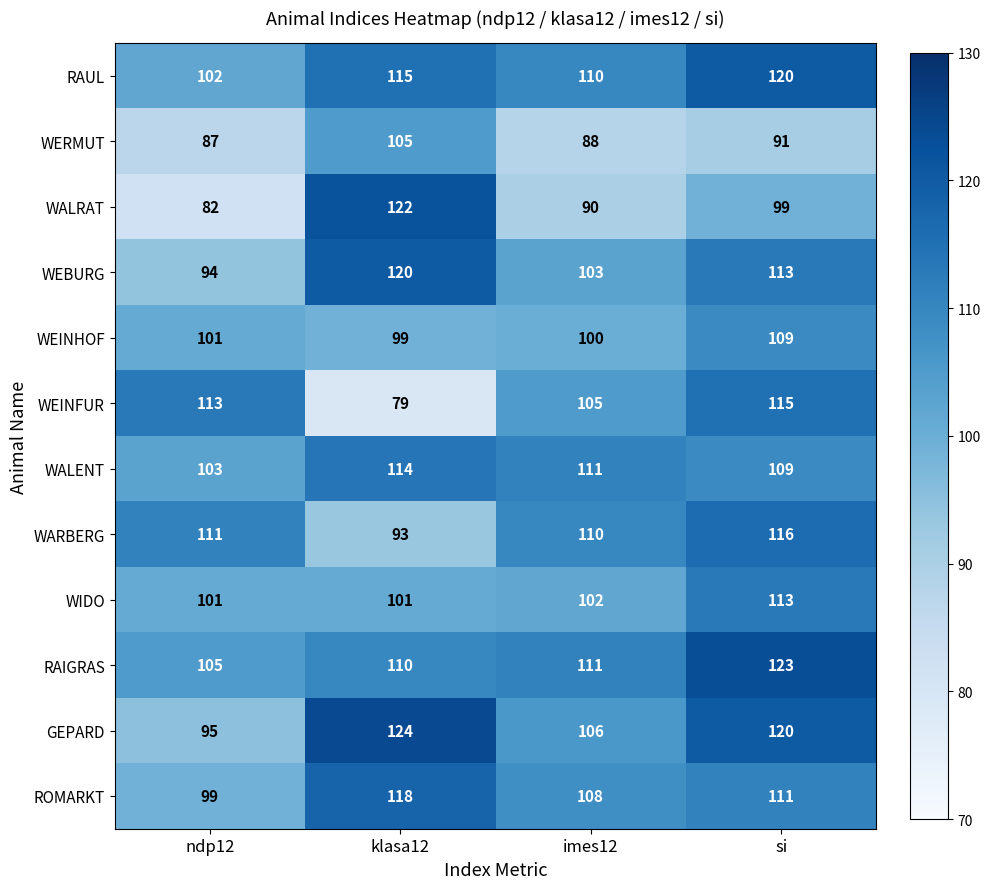

What is the difference between the ROMARKT values at klasa12 and si?

7